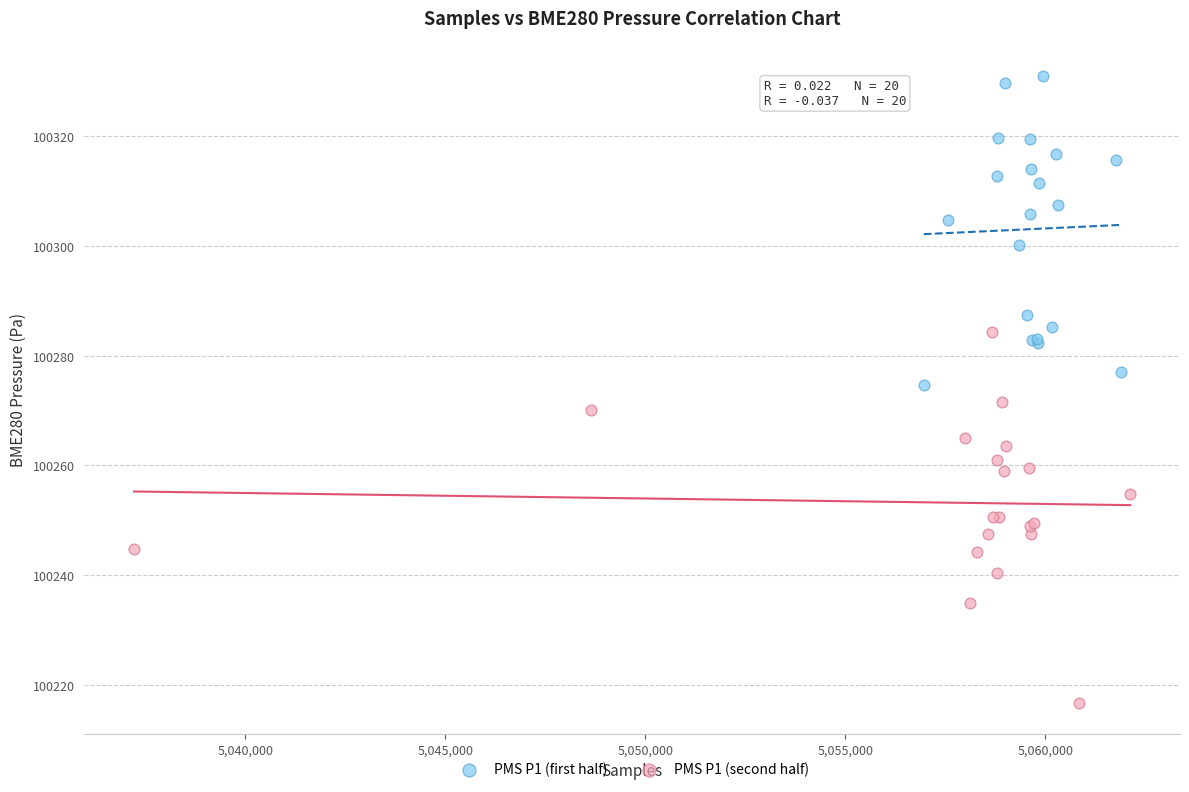

Which series contains the lowest Y value?

PMS P1 (second half)